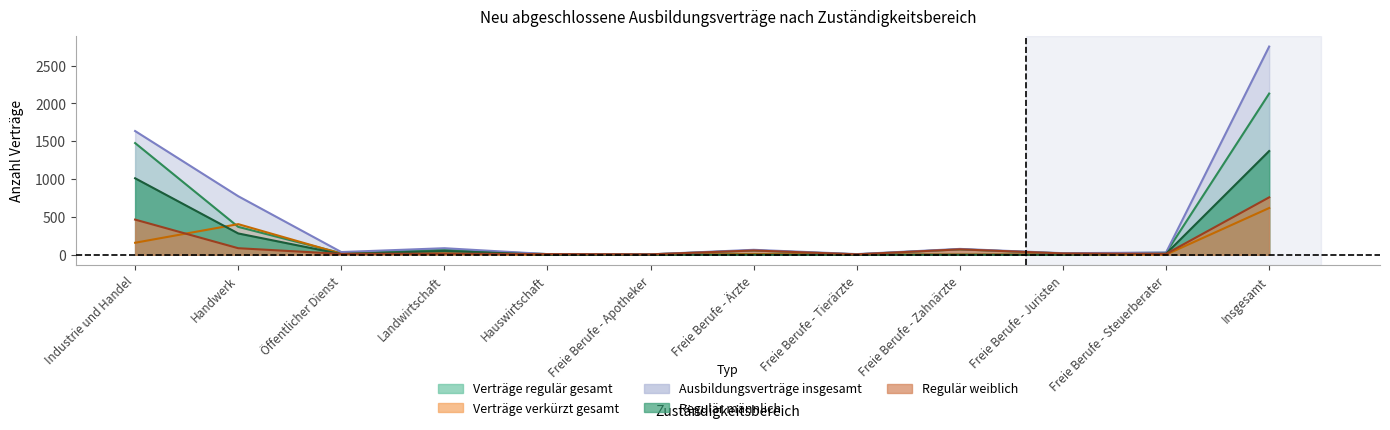

At which label is Regulär weiblich closest to 382?

Industrie und Handel